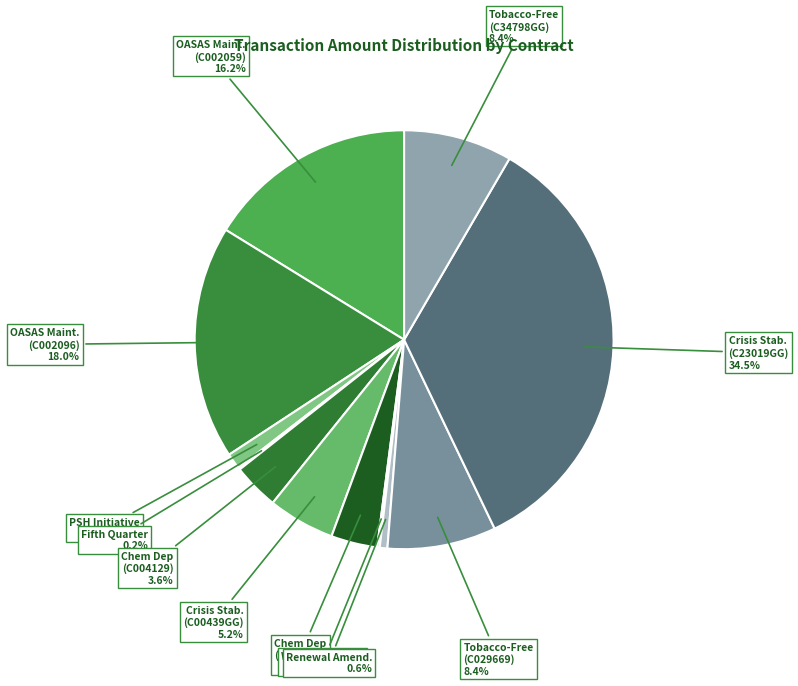

Combined, do OASAS Maint. (C002059) and OASAS Maint. (C002096) account for over 50%?

No